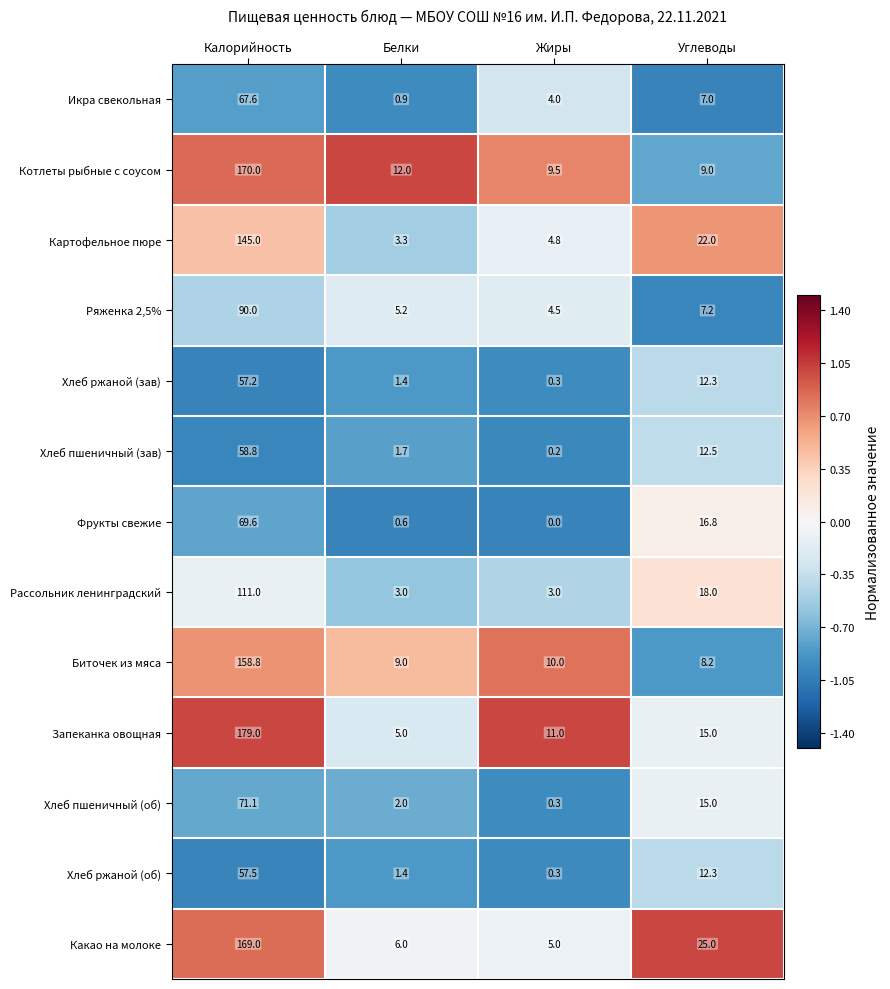

What is the total value across all series at Жиры?

52.9